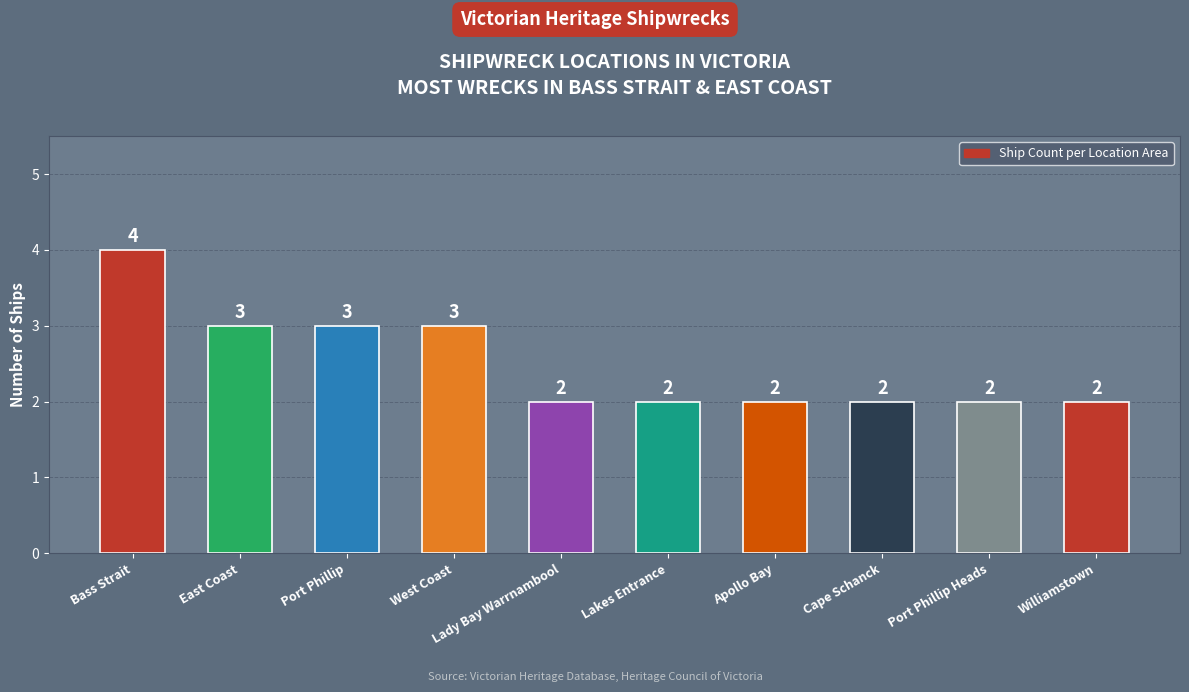

What is the sum of all values?

25